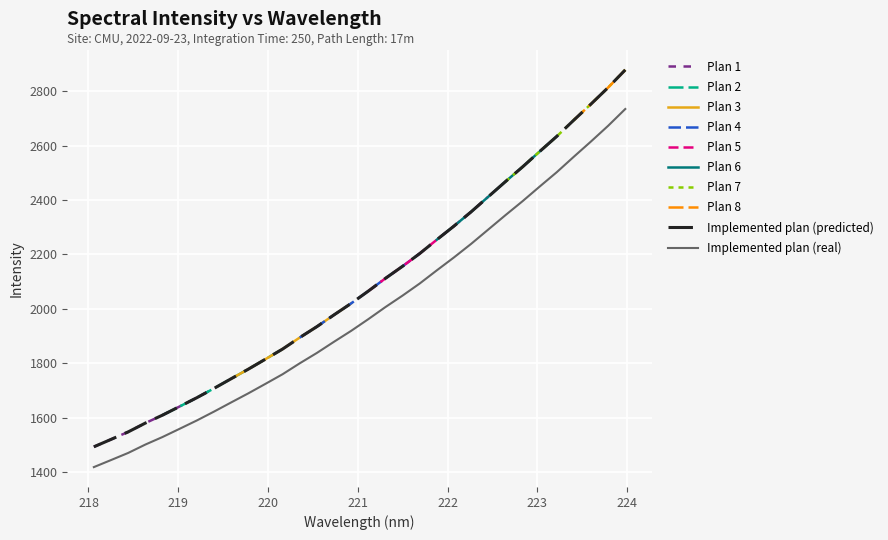

What is the maximum value shown in the chart?

2878.3